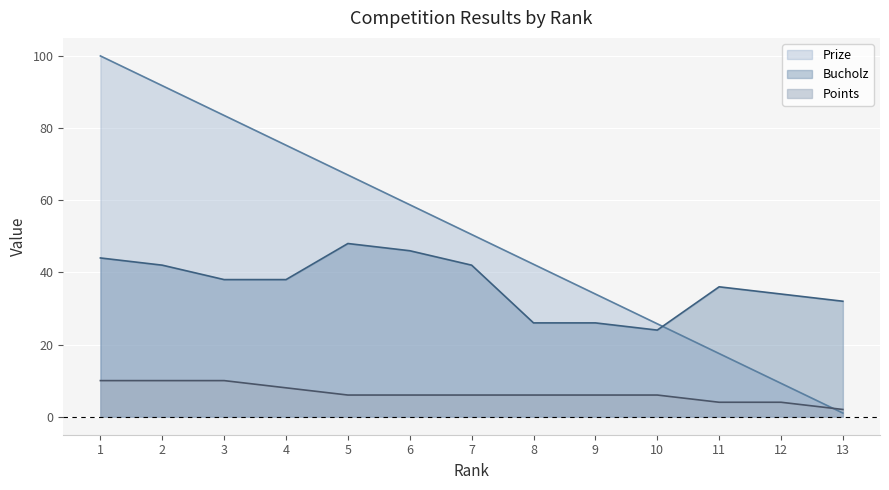

Rank the categories by Bucholz value from highest to lowest.

5, 6, 1, 2, 7, 3, 4, 11, 12, 13, 8, 9, 10